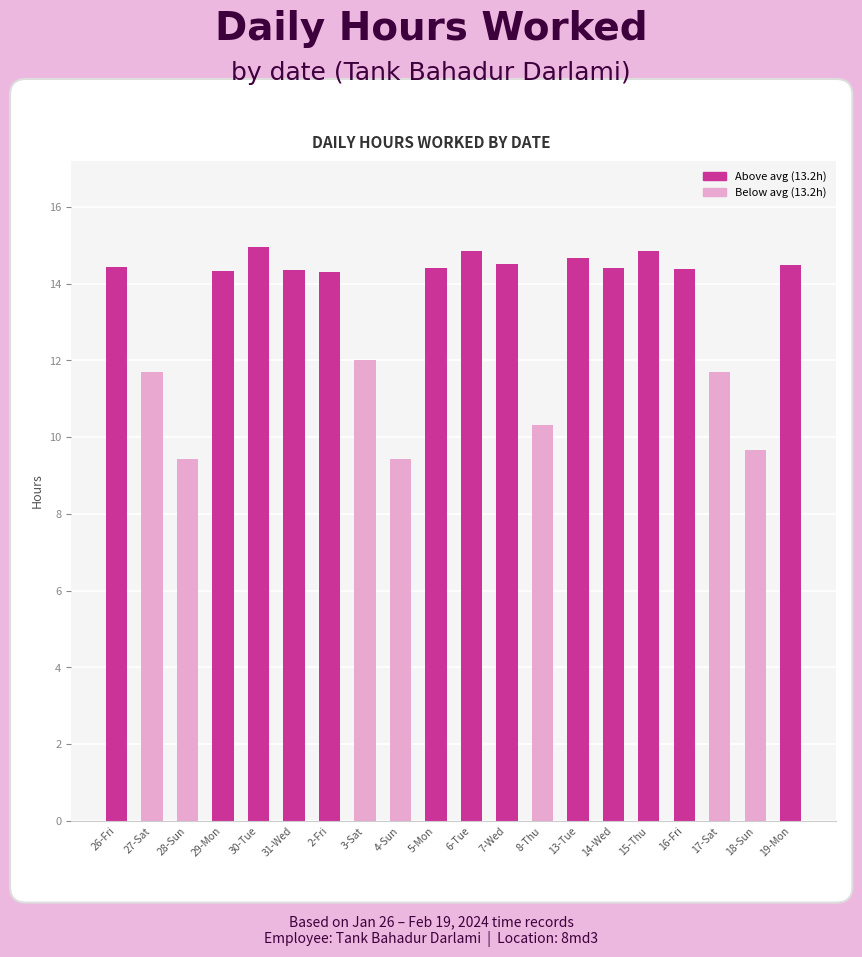

What is the sum of all values?

263.2